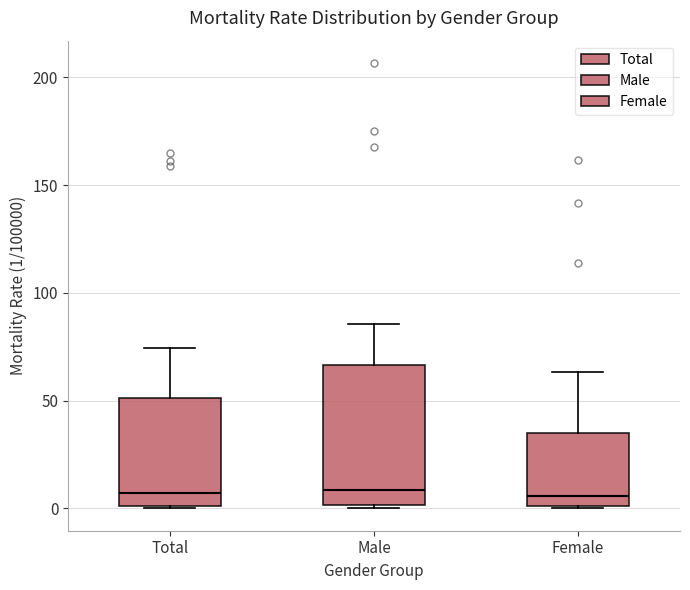

Which box is the tallest, from its lower edge to its upper edge?

Male